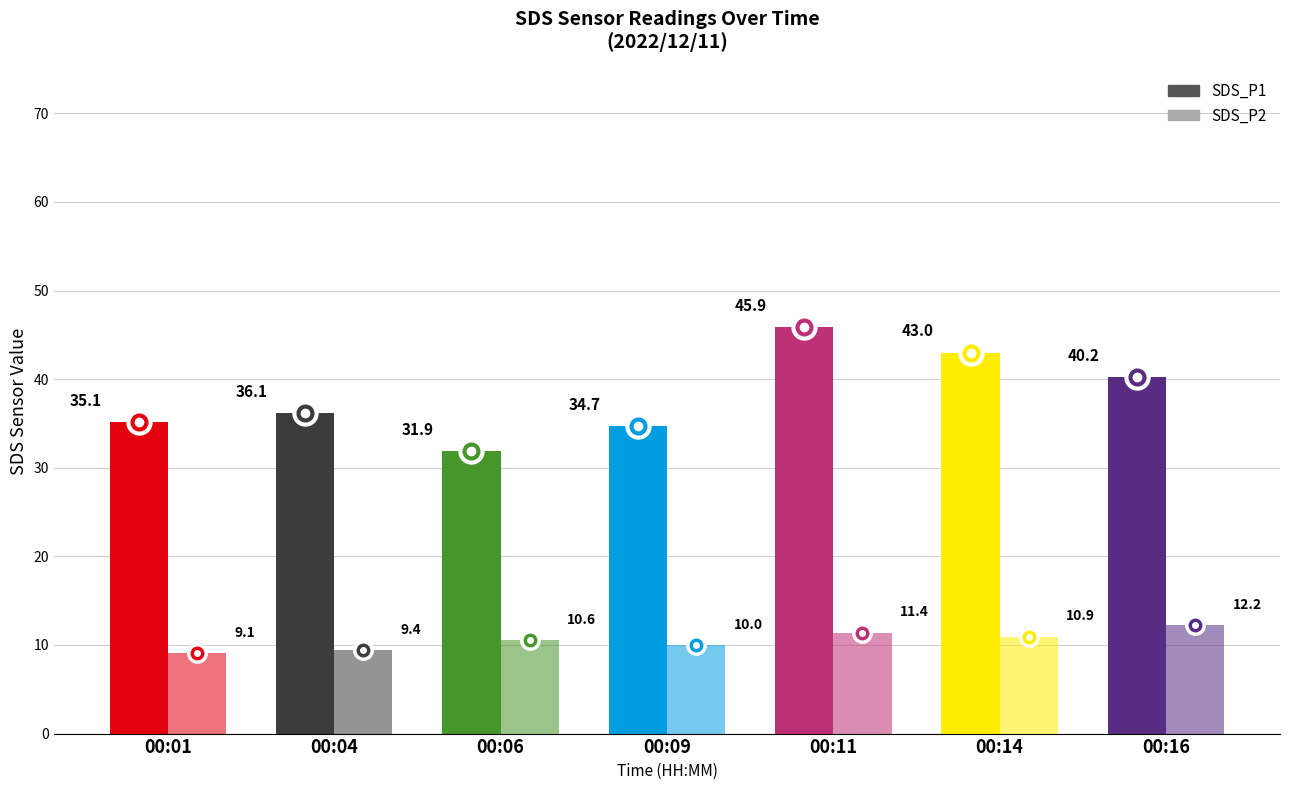

Are the bars grouped side by side (vs. stacked)?

Yes